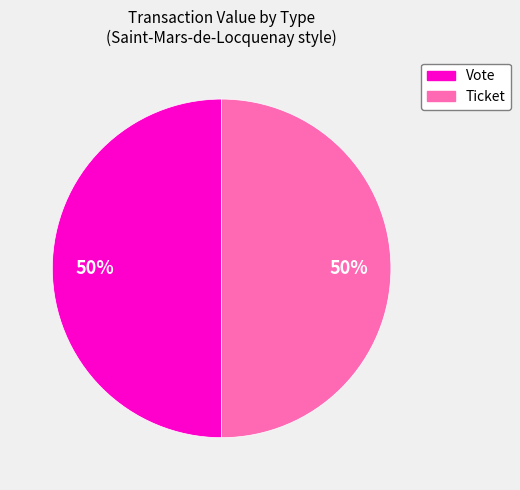

The Ticket slice represents 39% of the pie. True or false?

False